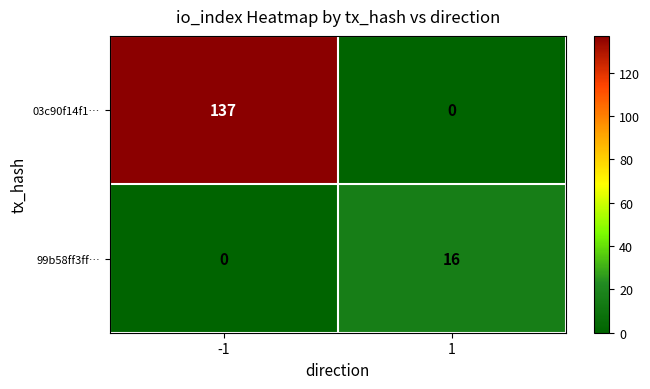

The 99b58ff3ff… series shows 0 at -1. True or false?

True